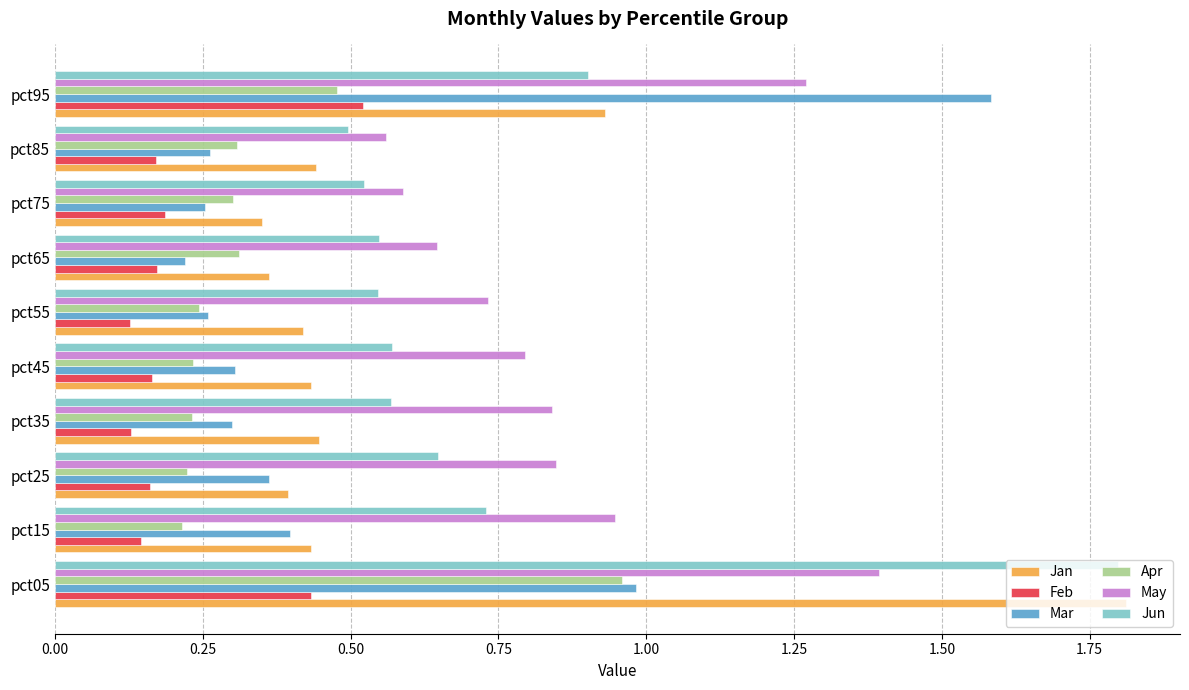

What is the difference between the maximum and minimum values in the Jan series?

1.5